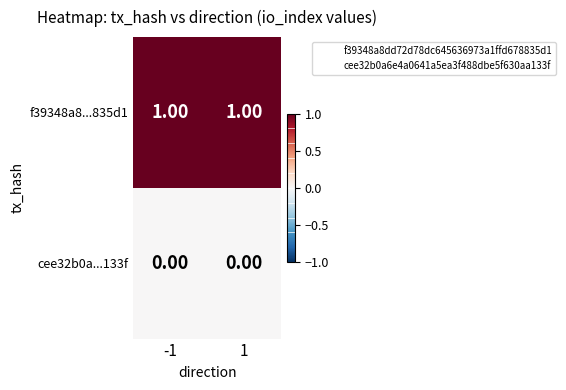

Rank the series by their average value, from lowest to highest.

cee32b0a...133f, f39348a8...835d1